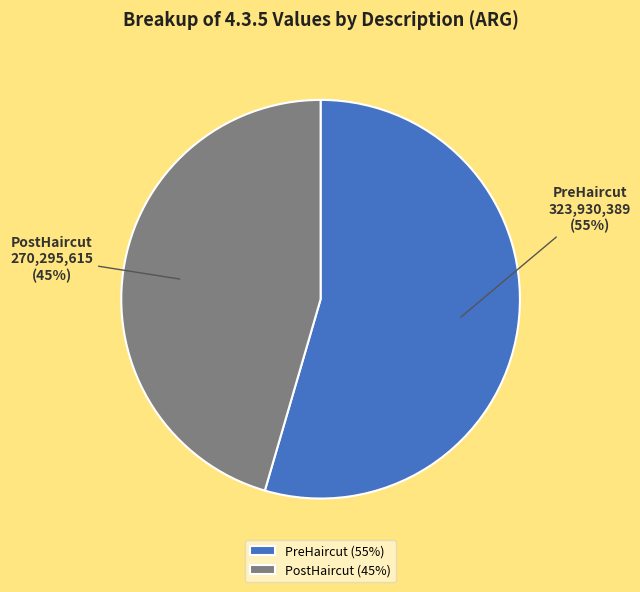

How many slices are in this pie chart?

2